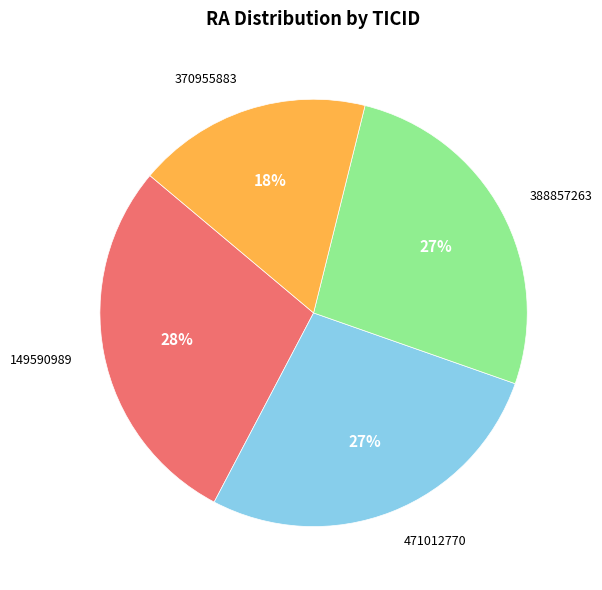

To the nearest percent, what is the average slice percentage?

25%